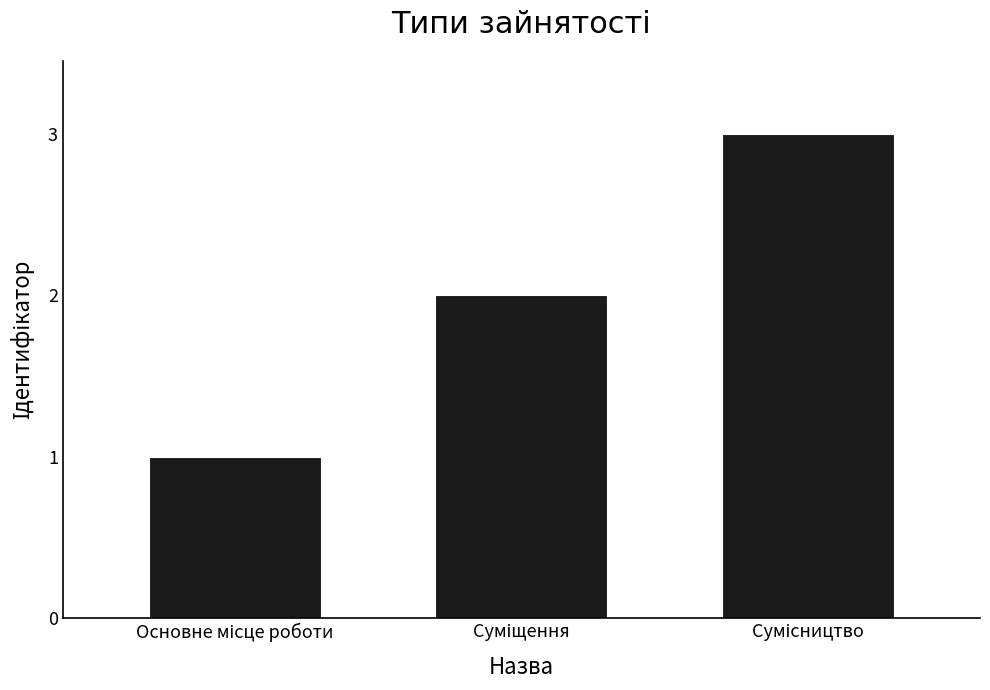

What is the difference between the maximum and minimum values?

2